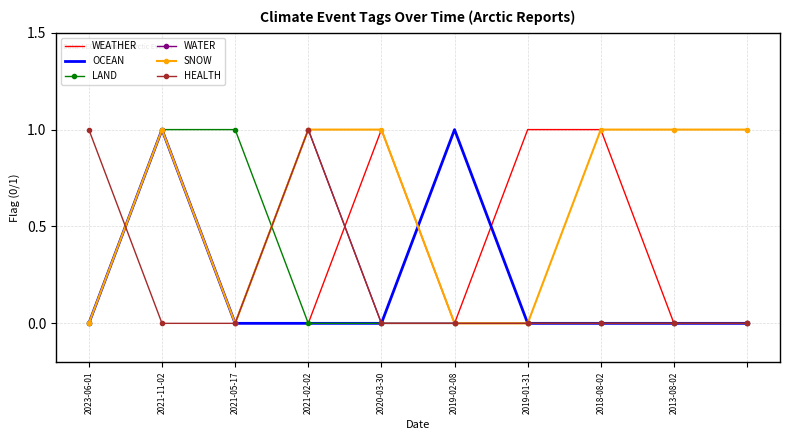

Which series has the largest total across all categories?

SNOW